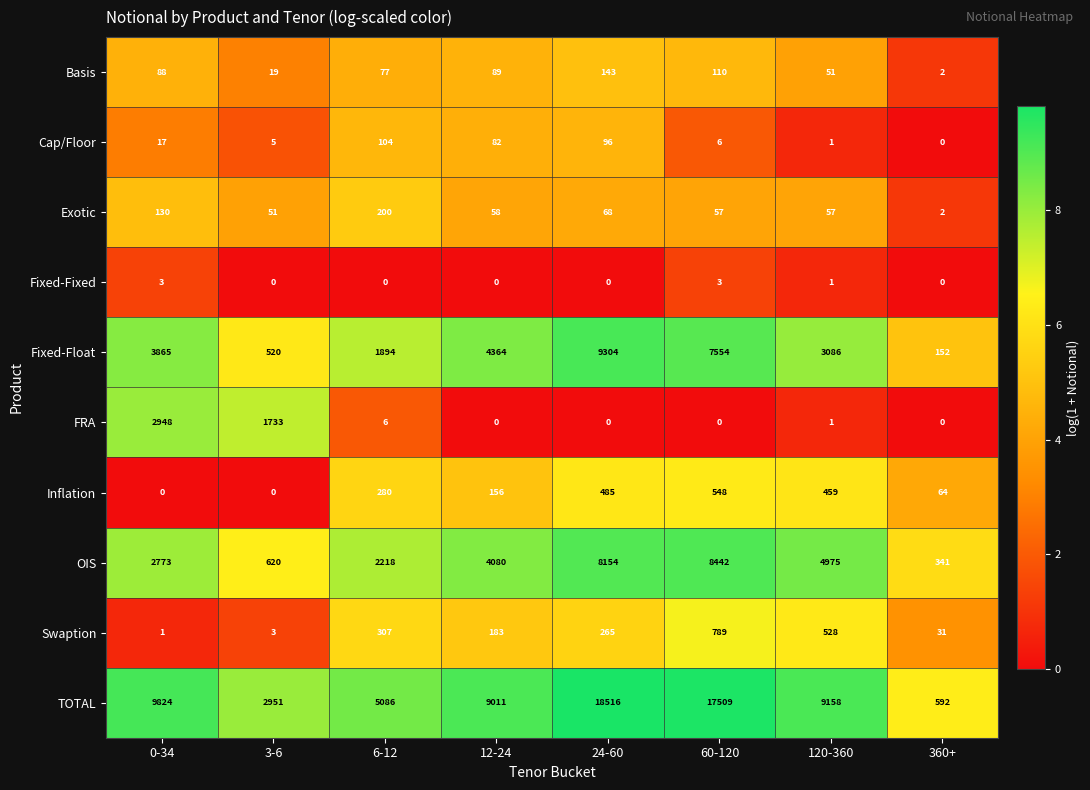

Which series has the largest range (max minus min)?

TOTAL